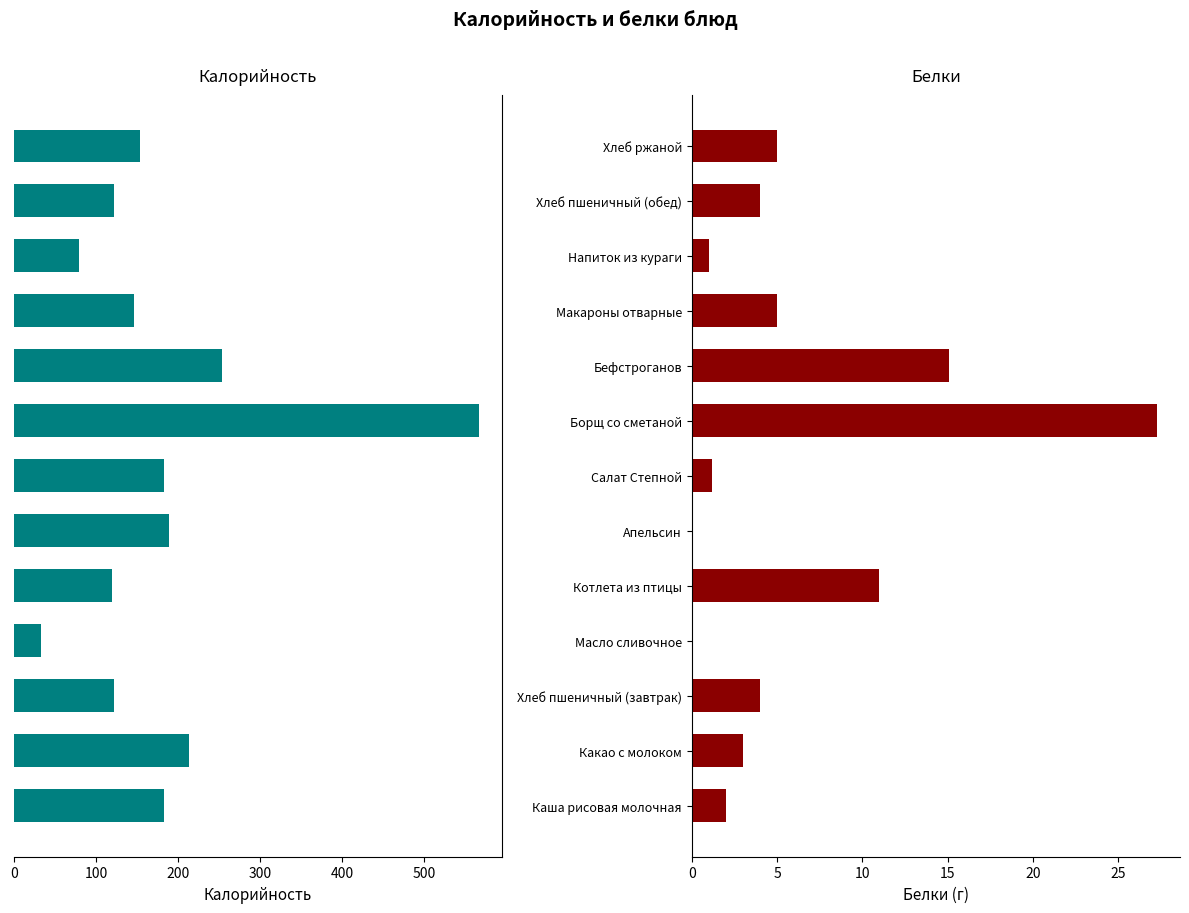

At how many categories does at least one series exceed 57?

12